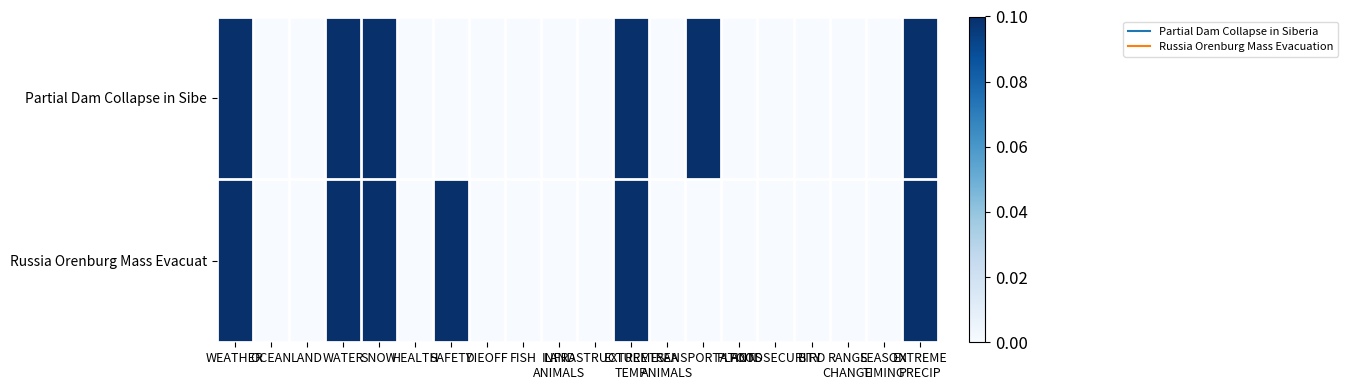

At how many categories does at least one series exceed 0?

7